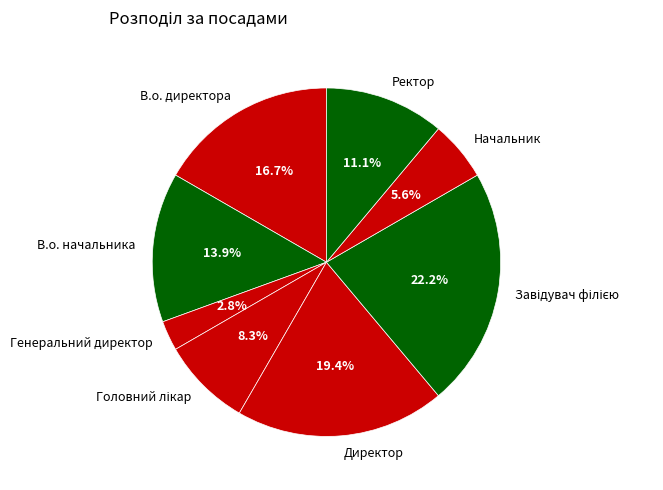

Between В.о. начальника and Ректор, which is larger?

В.о. начальника